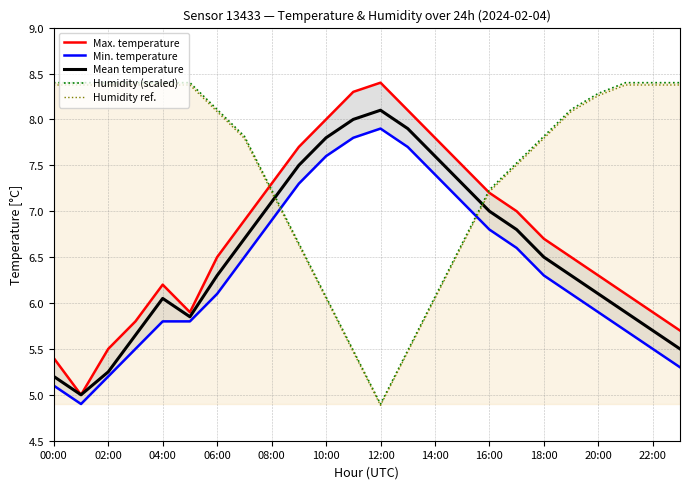

What is the minimum value shown in the chart?

4.9